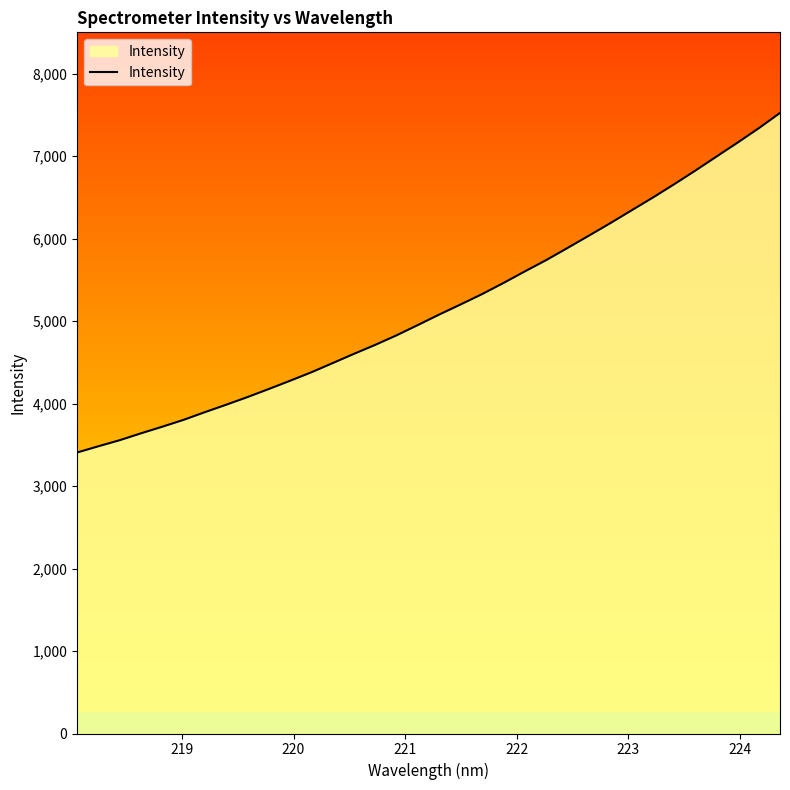

How many lines are shown in the chart?

1